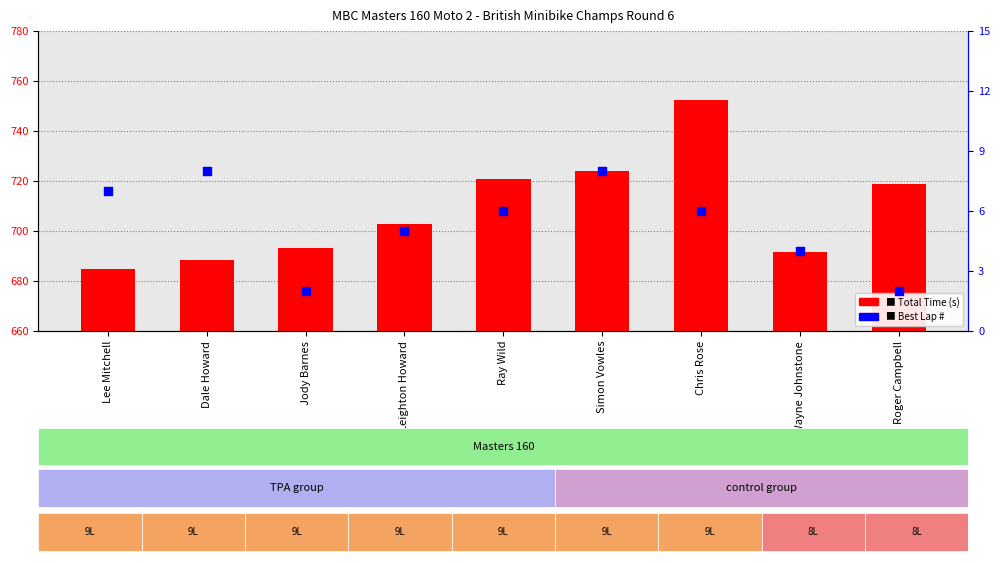

Is the value of Total Time (s) at Ray Wild greater than the value of Best Lap # at Wayne Johnstone?

Yes